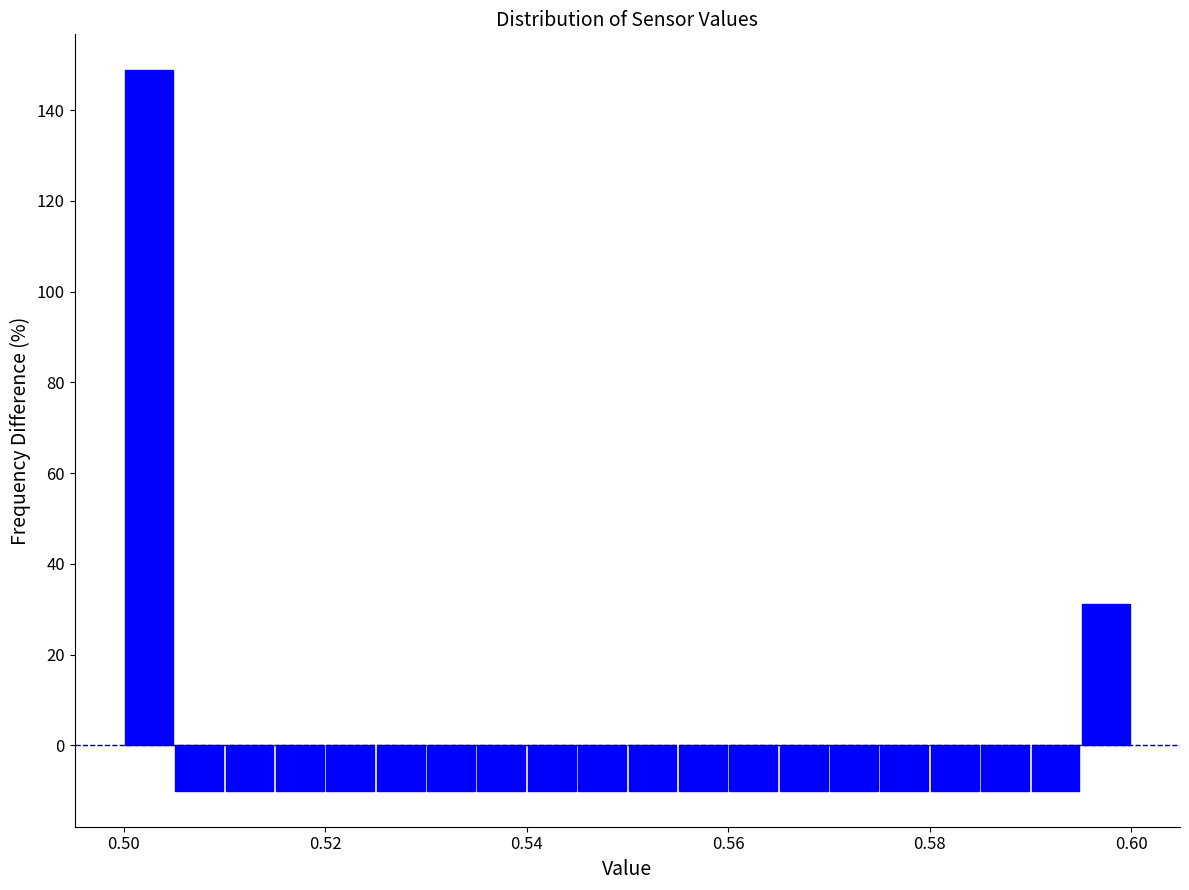

Around what value on the x-axis is the tallest bar? Give the approximate position of its centre, as read against the axis.

0.502